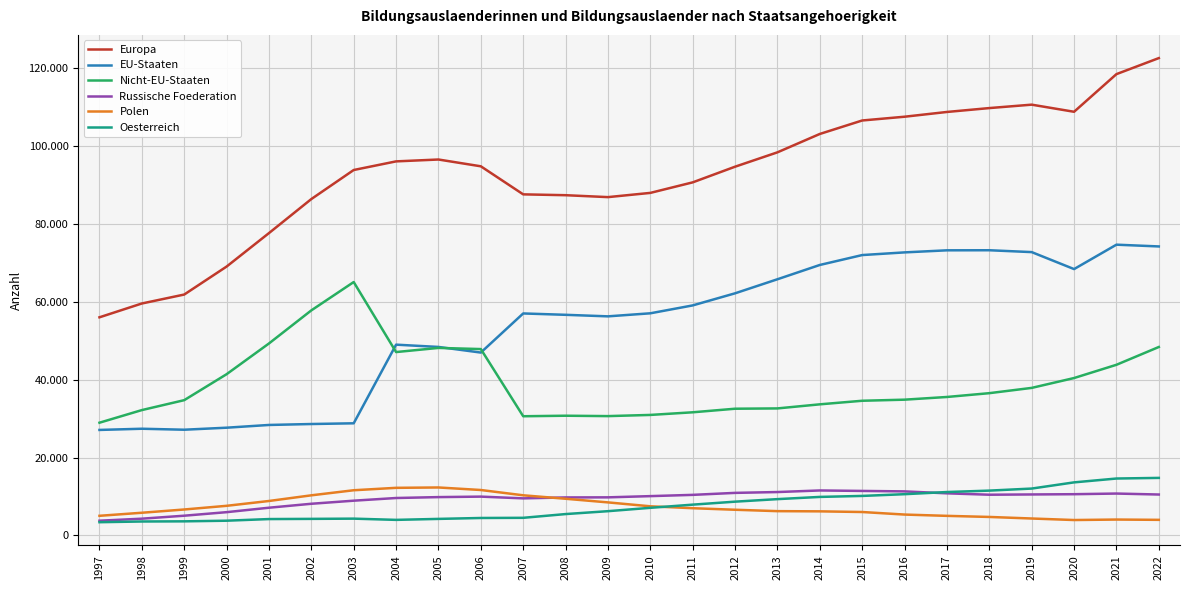

Does the chart display data point markers on the line(s)?

No